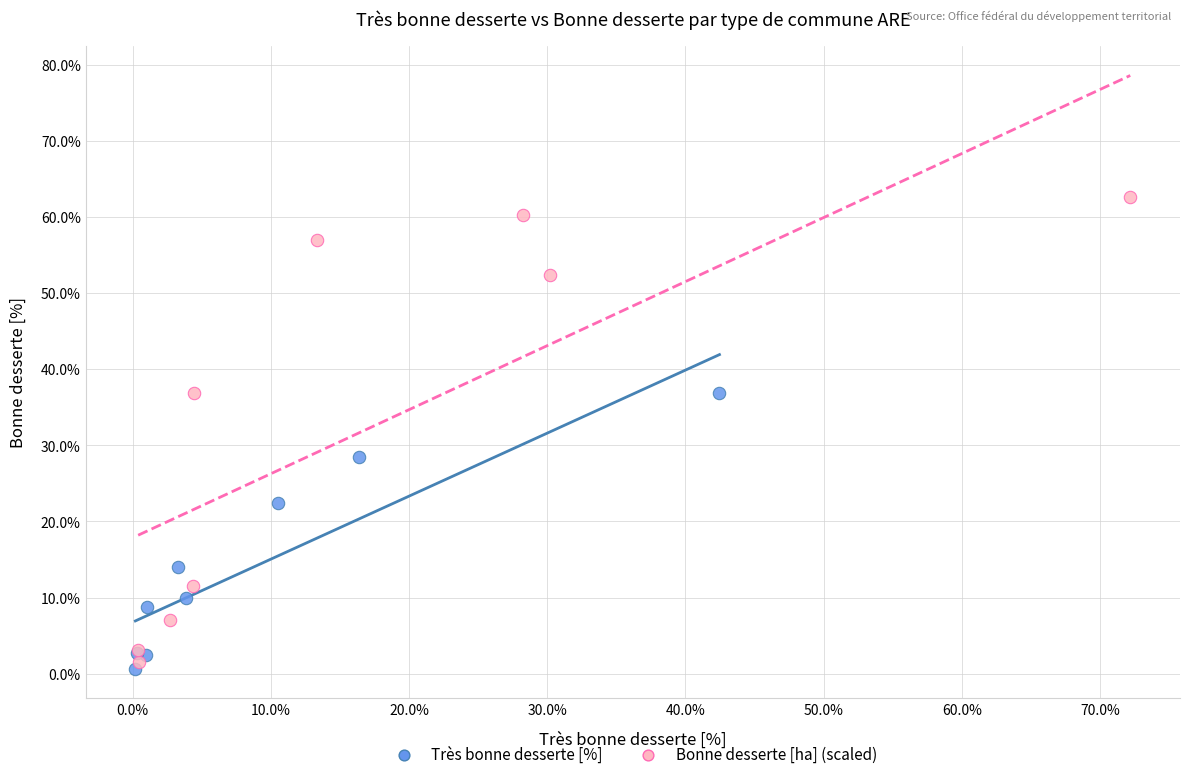

Which series contains the highest Y value?

Bonne desserte [ha] (scaled)